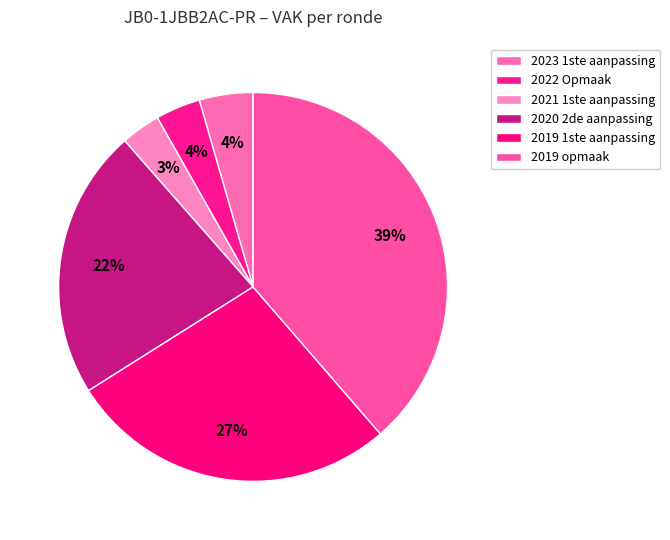

Does 2019 1ste aanpassing represent more than half of the total?

No